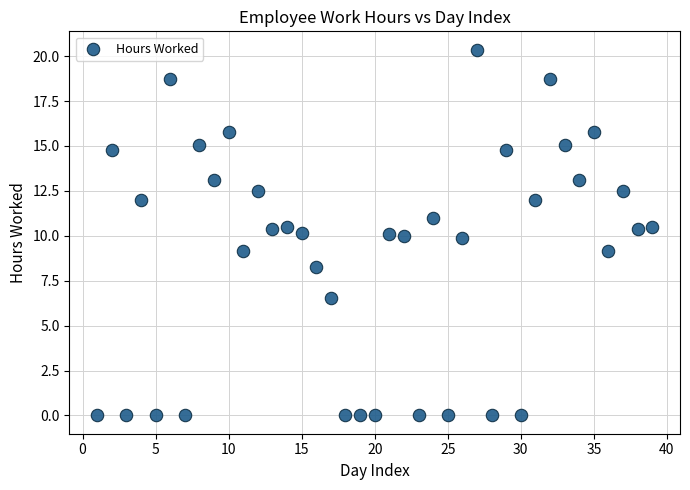

What is the range of Y values (max minus min)?

20.4